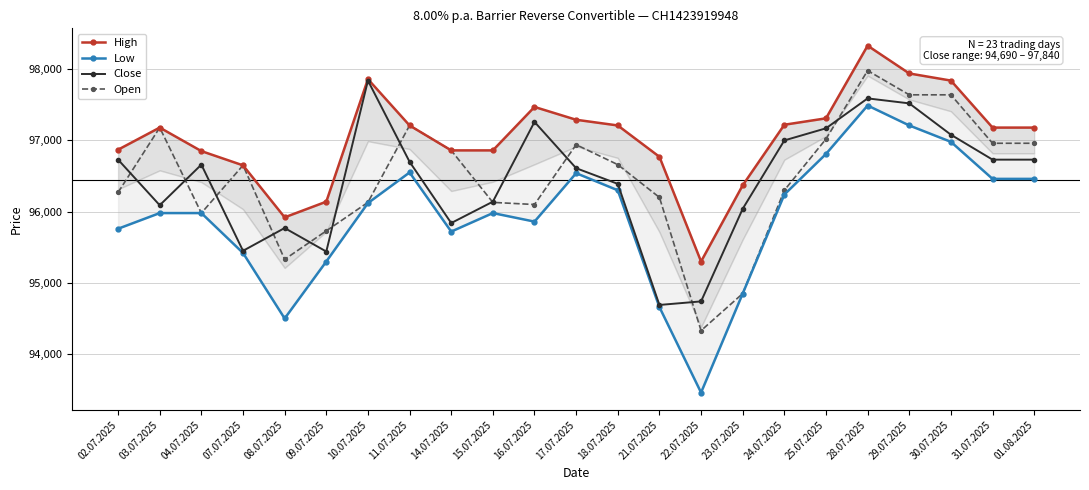

How many distinct data groups are displayed?

4